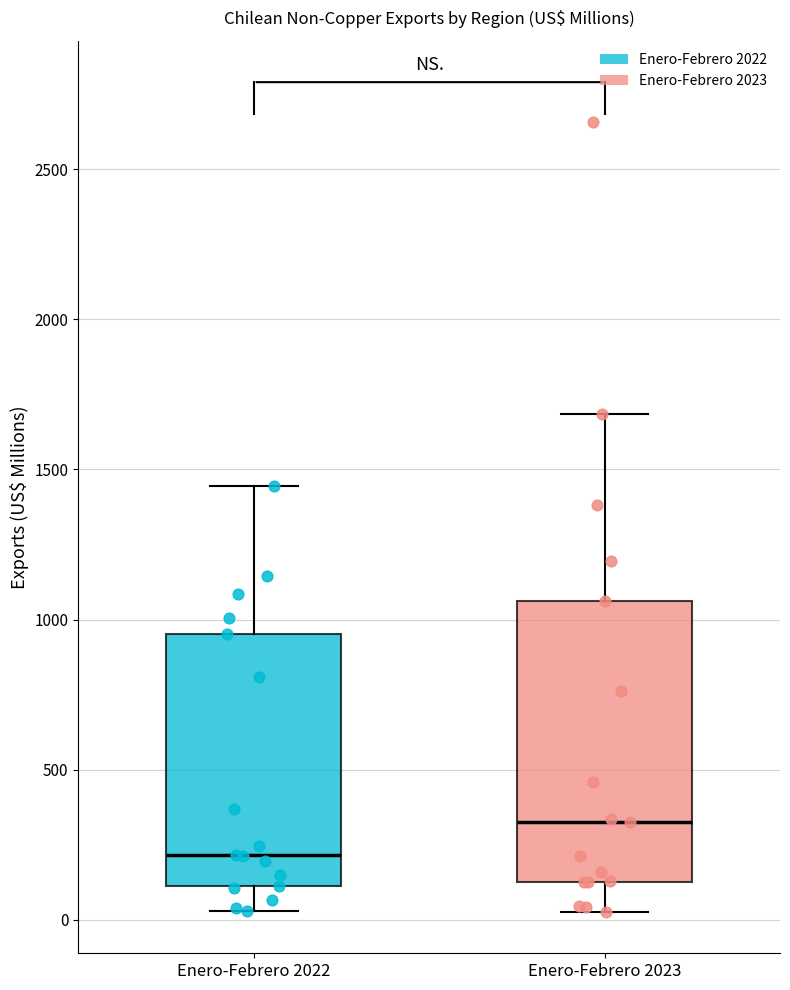

Which box has the highest median line?

Enero-Febrero 2023